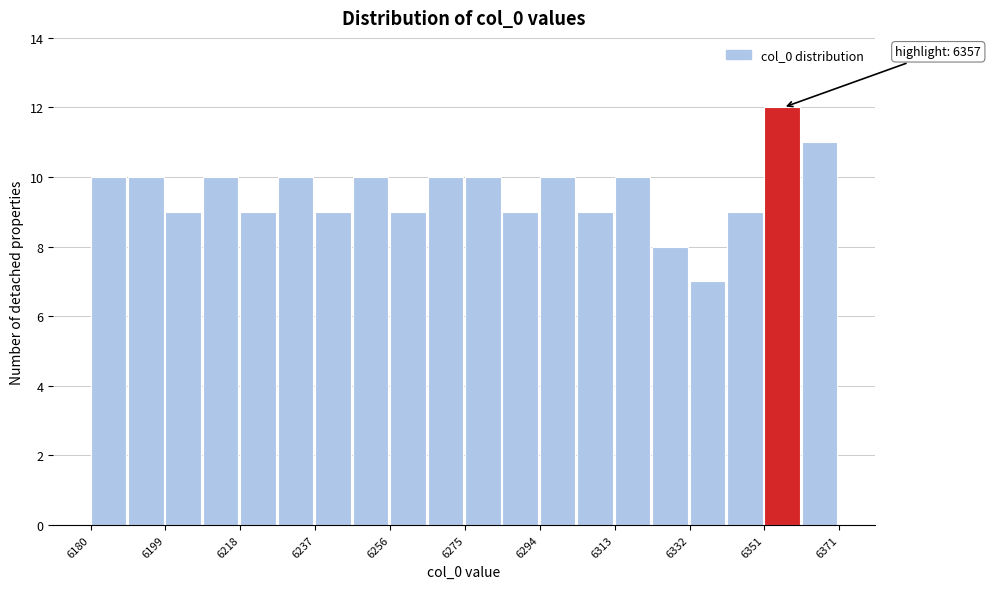

Which range on the x-axis has the tallest bar?

6352 to 6362